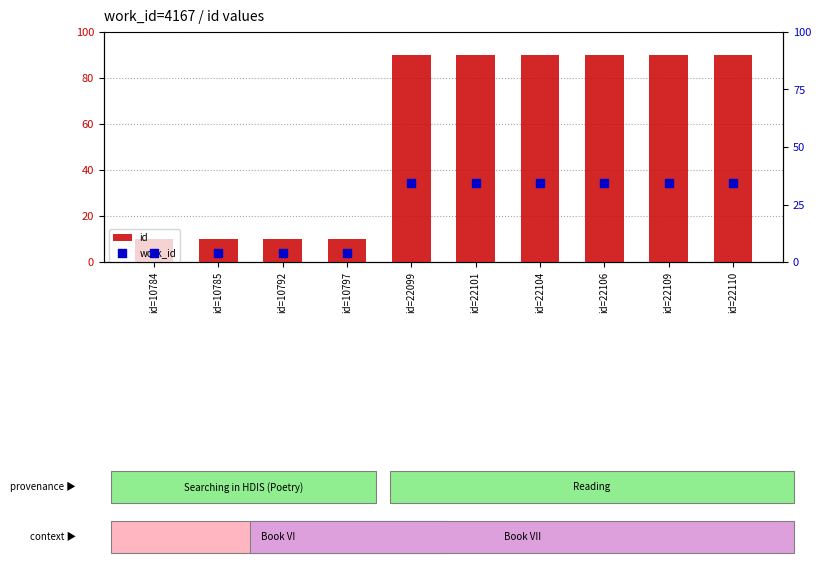

Which series reaches the minimum Y coordinate?

work_id